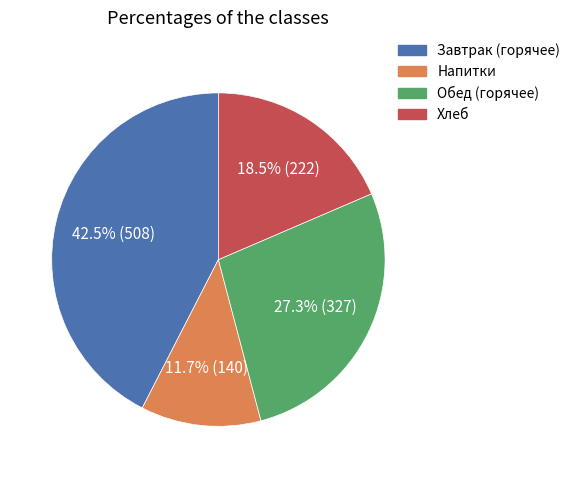

Is there a majority slice in this chart?

No